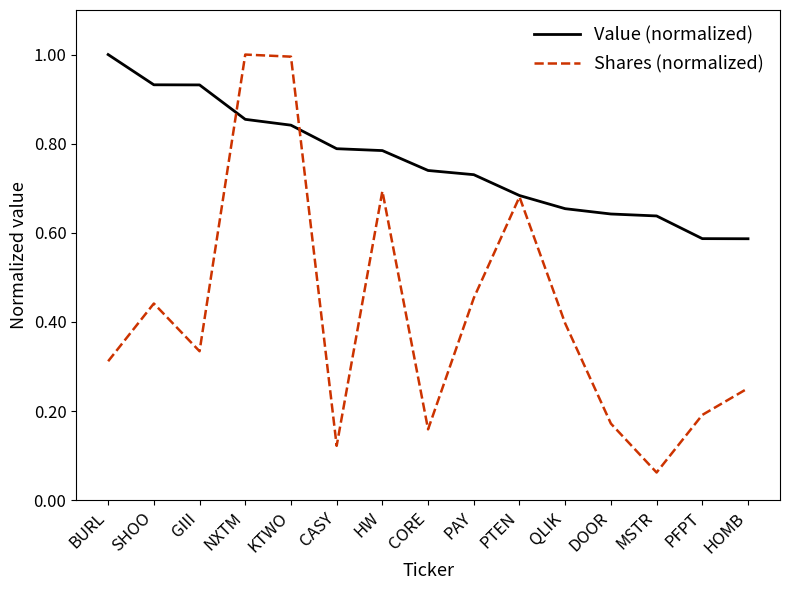

Between which two adjacent categories do Value (normalized) and Shares (normalized) first intersect?

GIII and NXTM